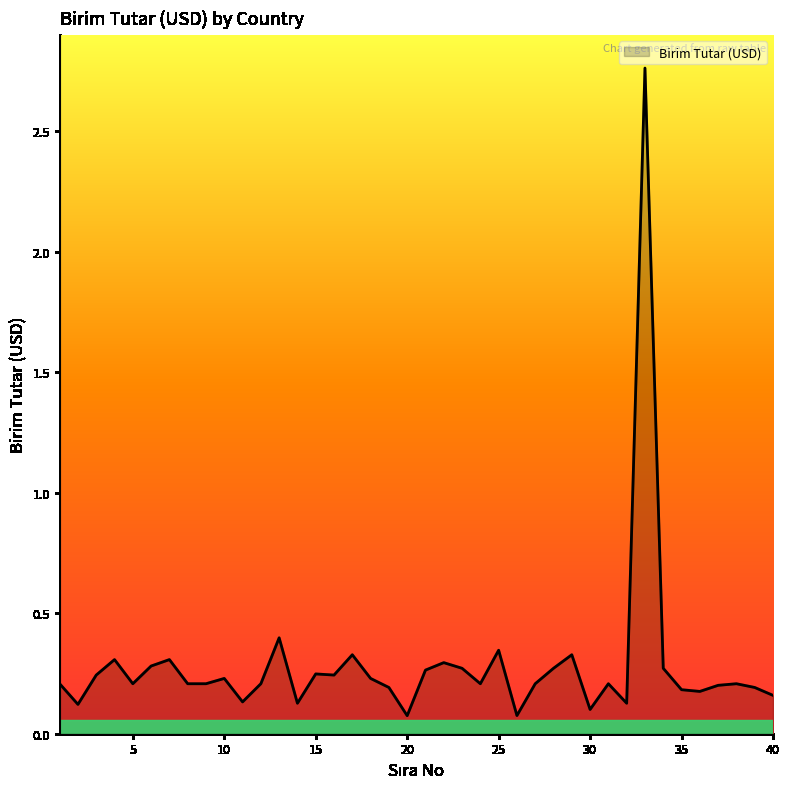

What is the difference between the maximum and minimum values?

2.7